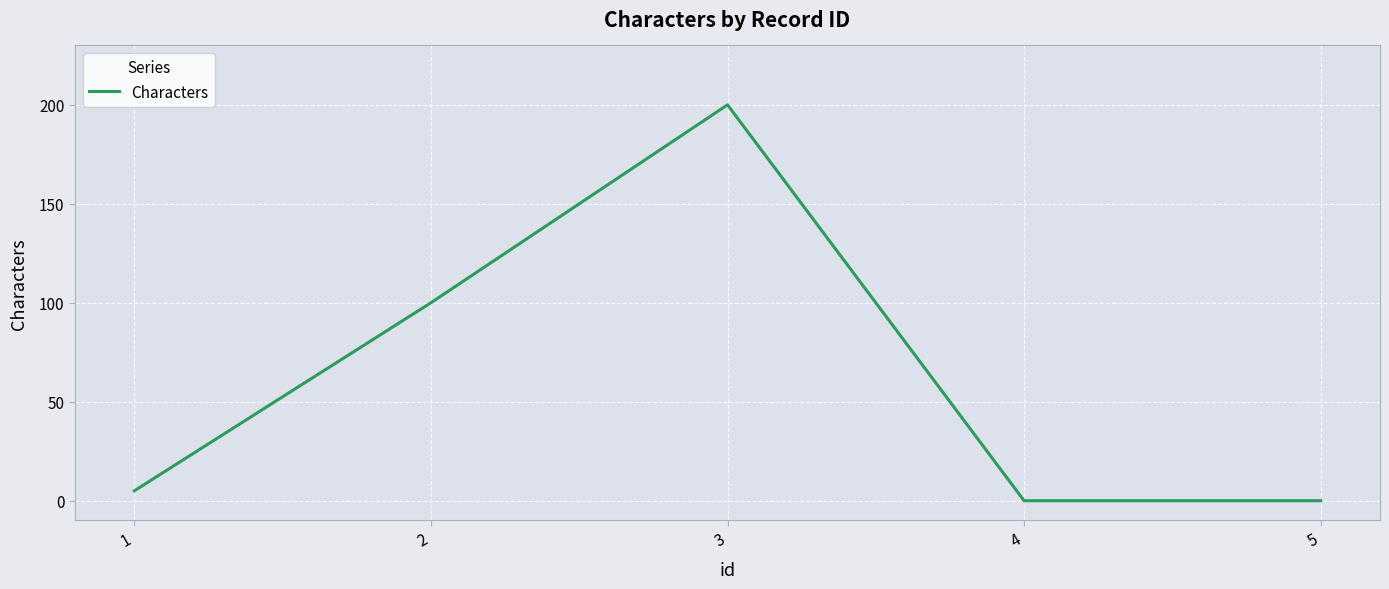

At which label is the value closest to 100?

2